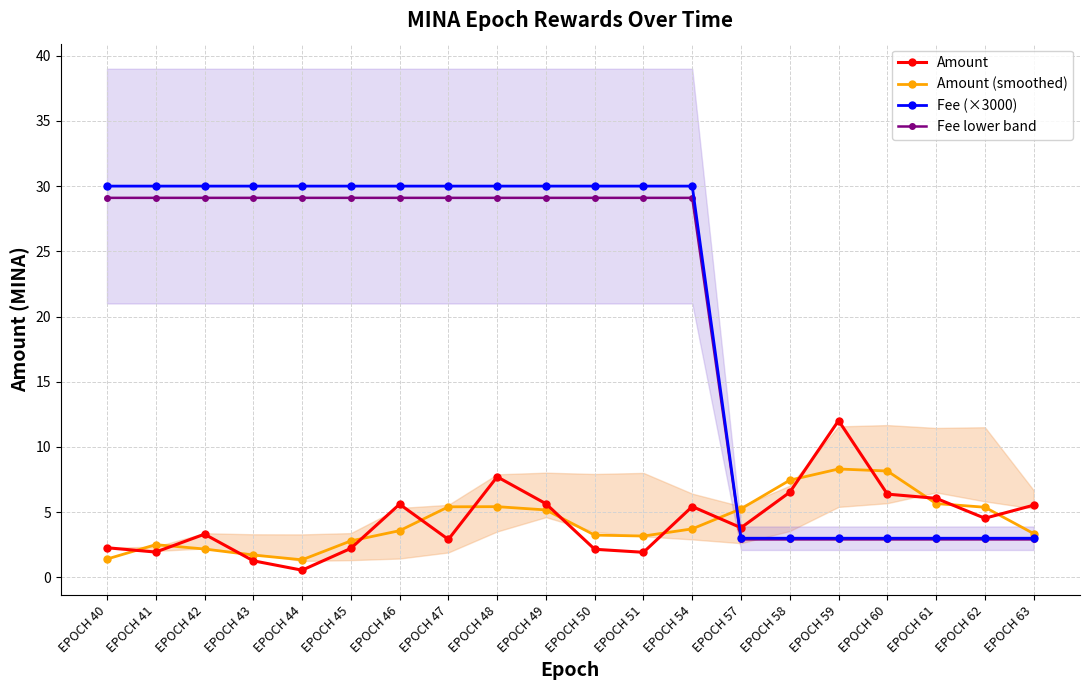

What is the total value across all series at EPOCH 51?

64.2